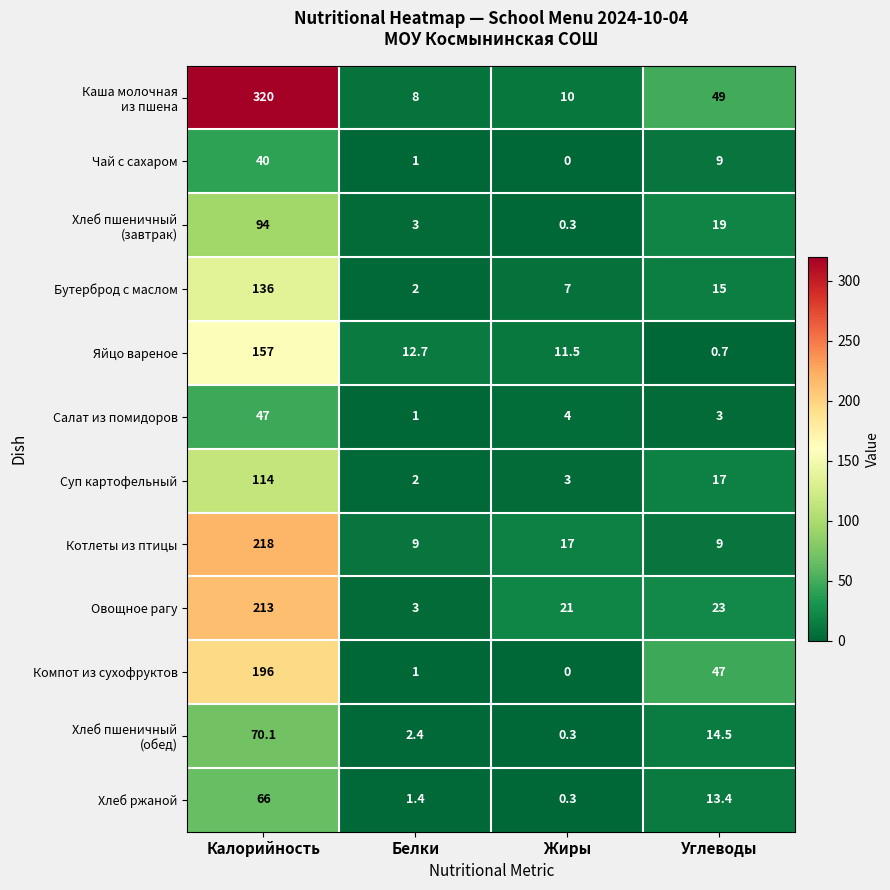

What is the average value of the Компот из сухофруктов series?

61.0